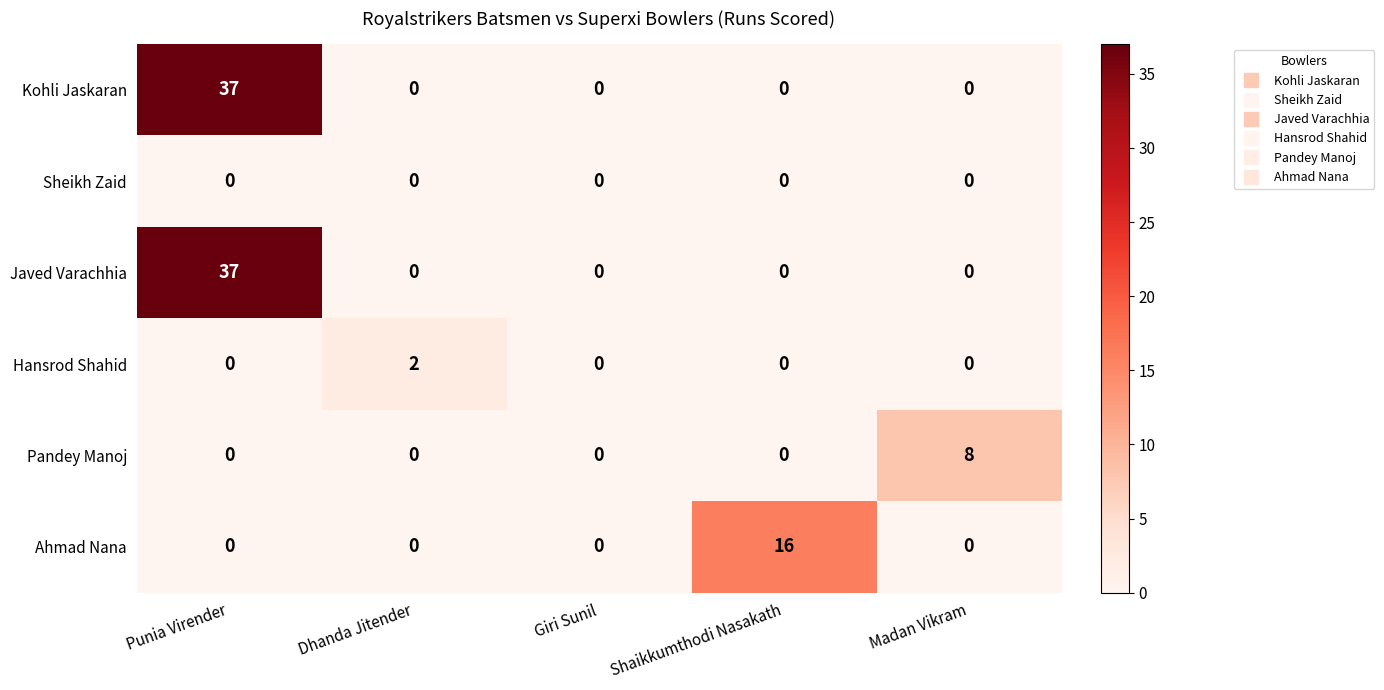

What is the difference between the highest and lowest values at Punia Virender?

37